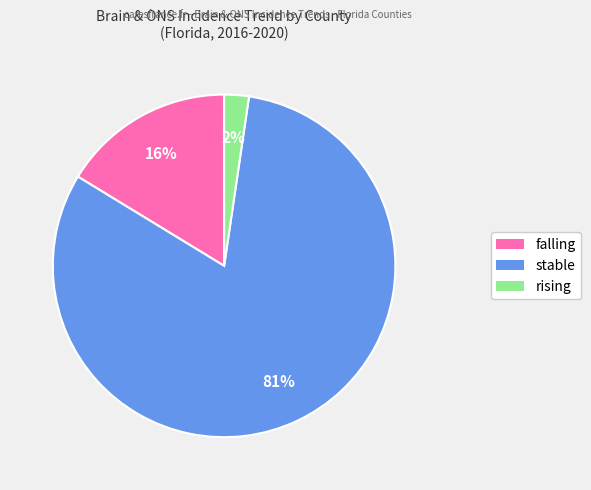

Is it true that falling is 29% of the pie?

False